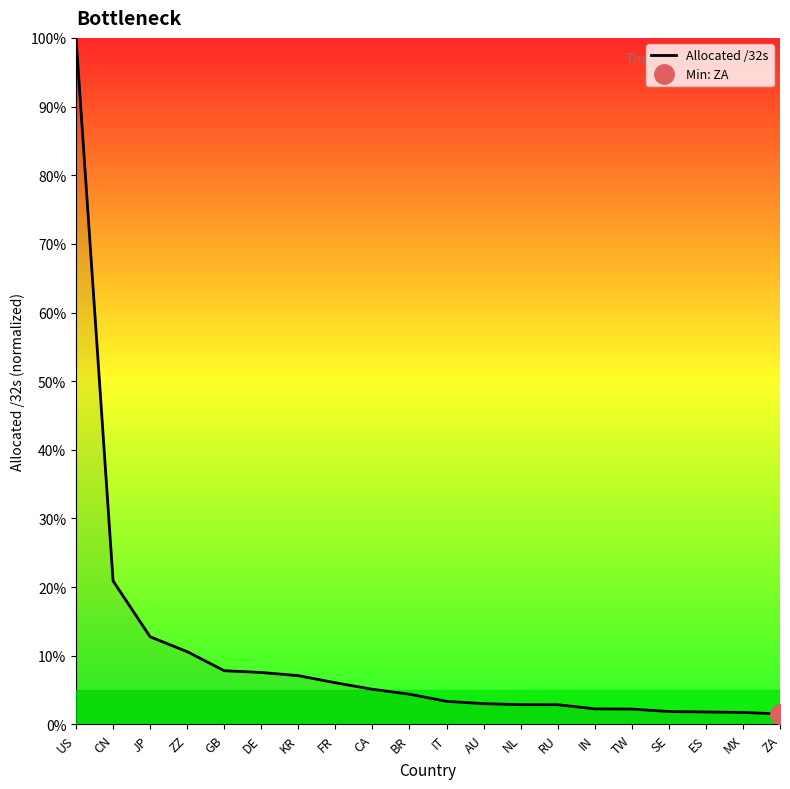

What is the label of the 17th point from the left?

SE